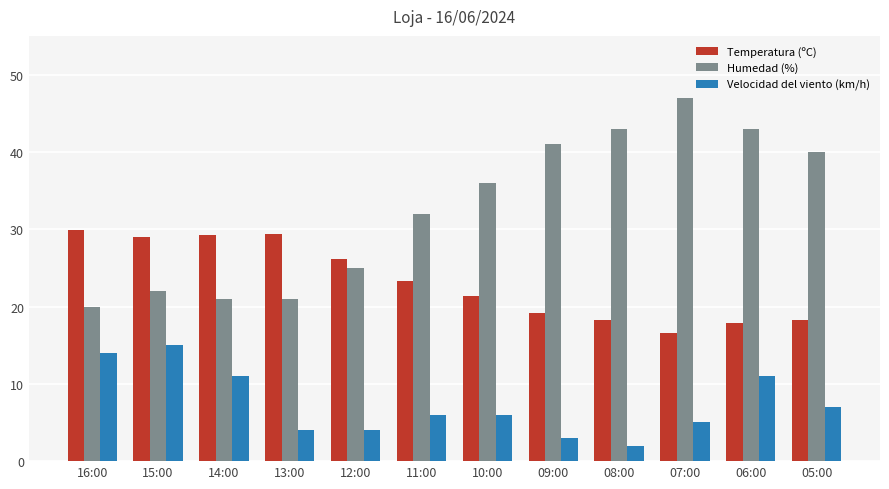

What is the average value of the Velocidad del viento (km/h) series?

7.3